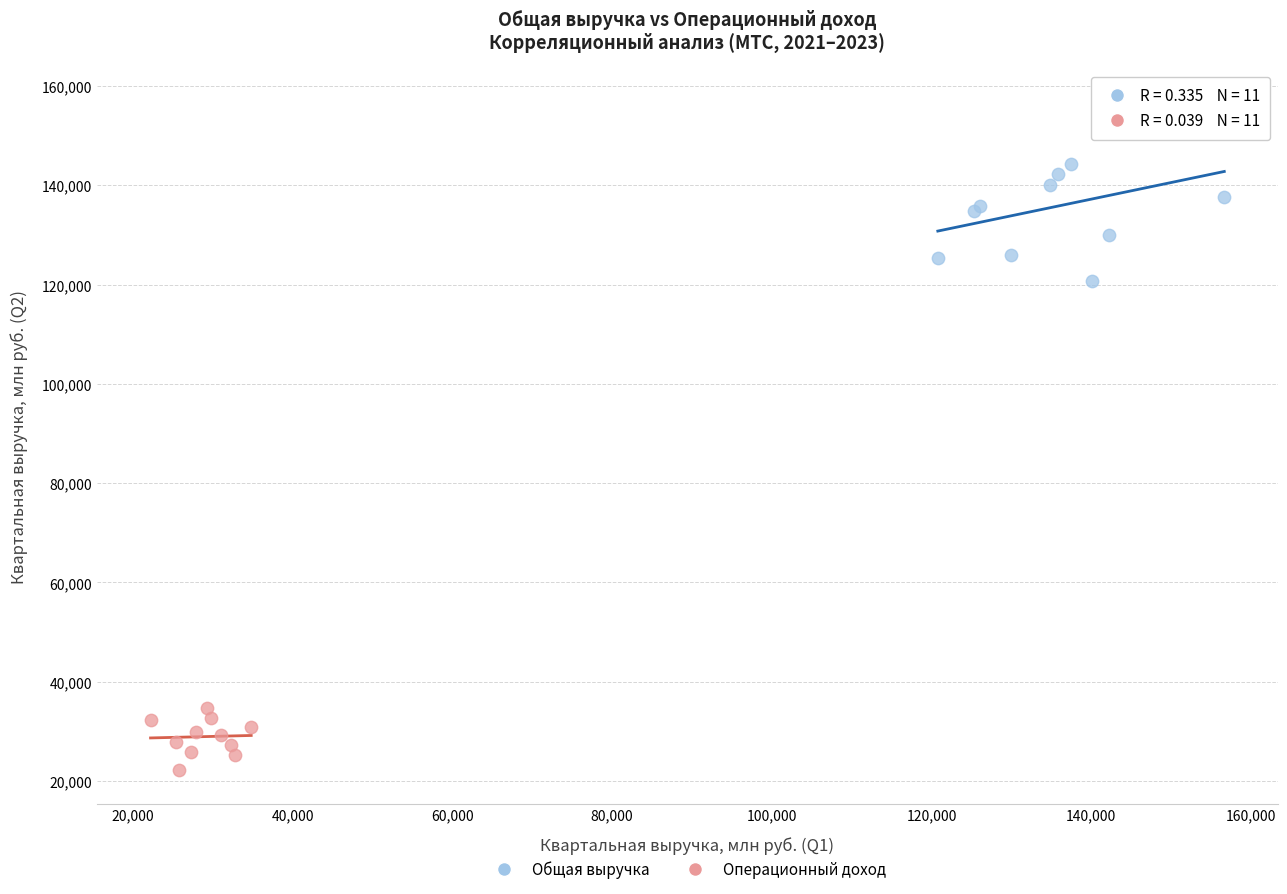

Which series has the largest Y range (max minus min)?

Общая выручка